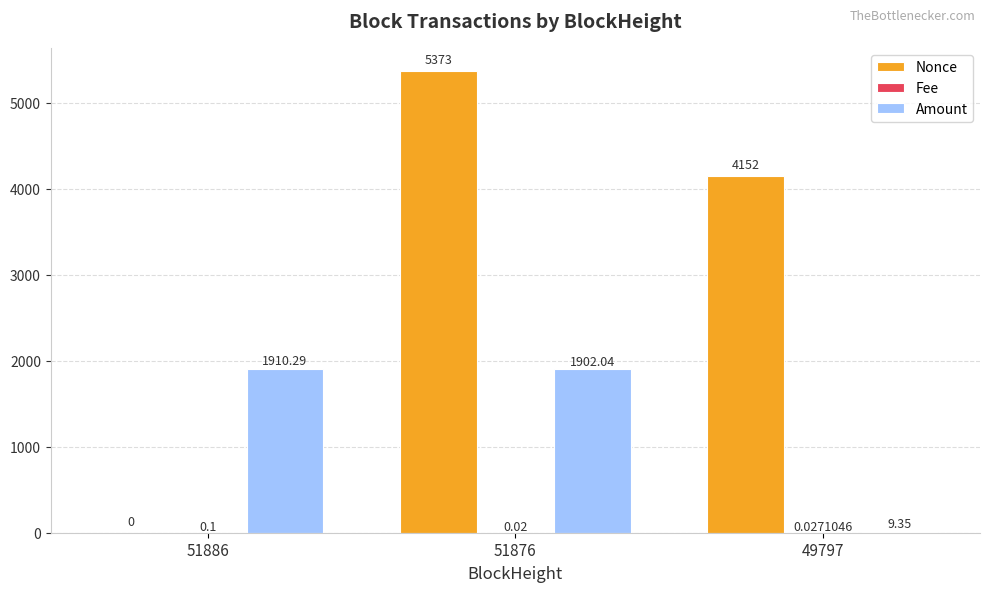

Are the bars horizontal?

No